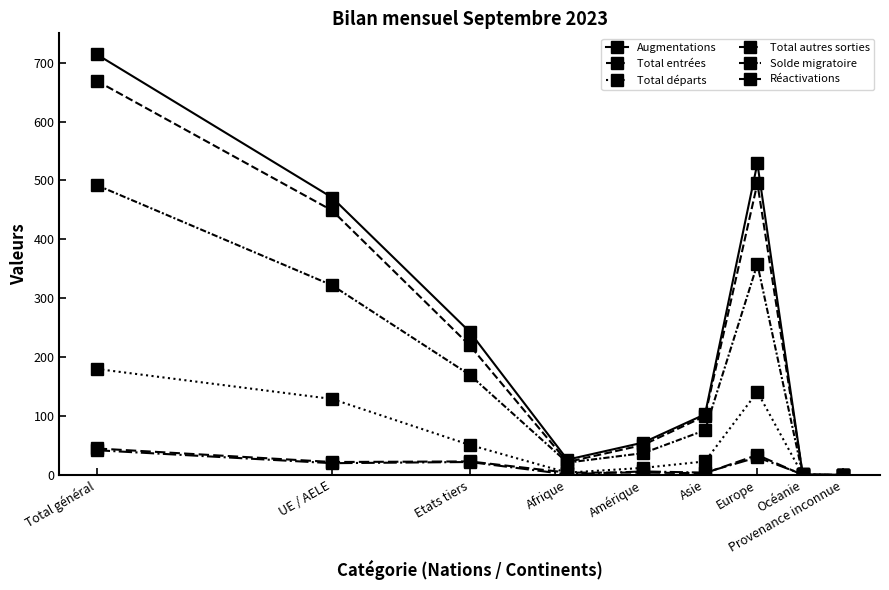

True or false: Solde migratoire and Total autres sorties cross at least once.

True